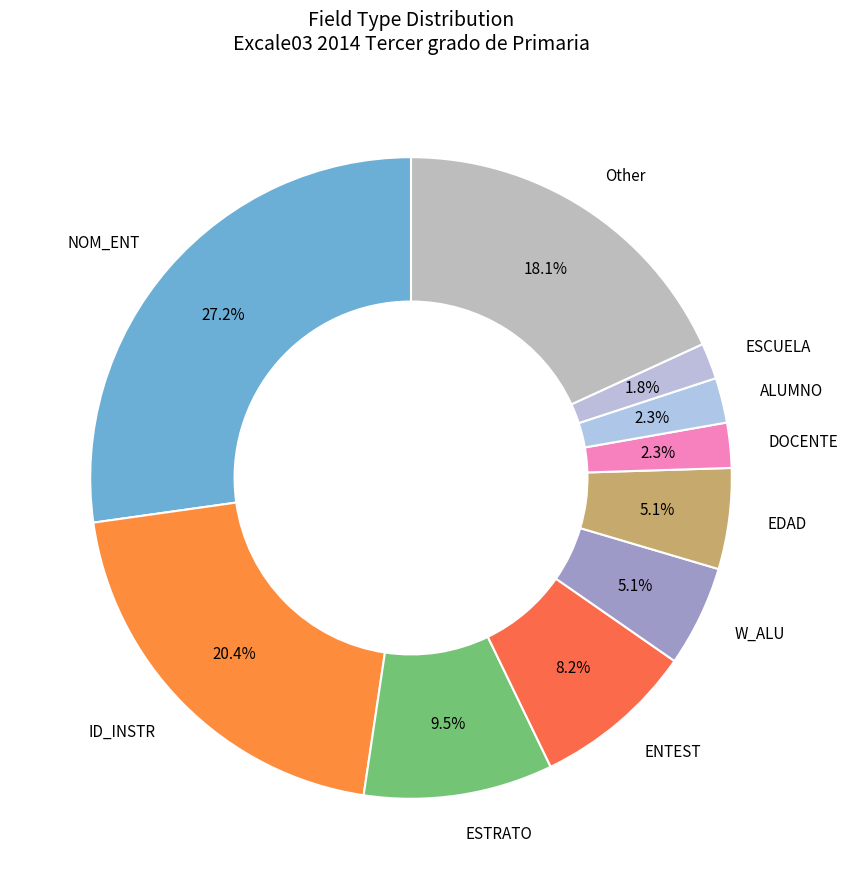

How many slices are in this pie chart?

10